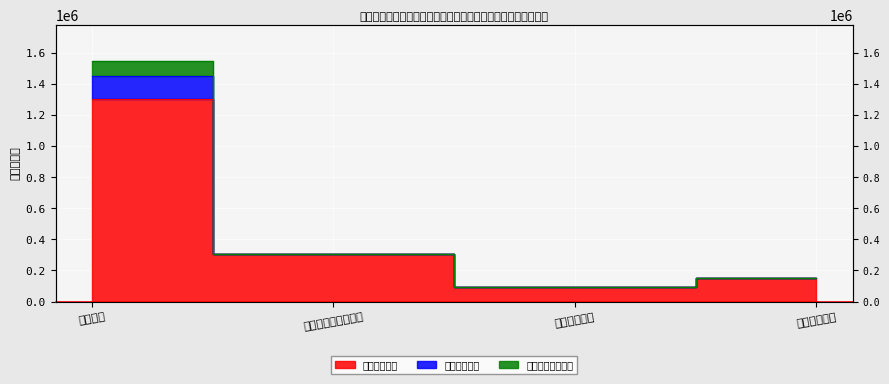

Reading right to left, list all the values displayed in this chart.

人员经费支出: 149014.8	96589.4	309029.6	1305310.0
公用经费支出: 149014.8	96589.4	309029.6	1548313.0
专项业务经费支出: 149014.8	96589.4	309029.6	1448313.0